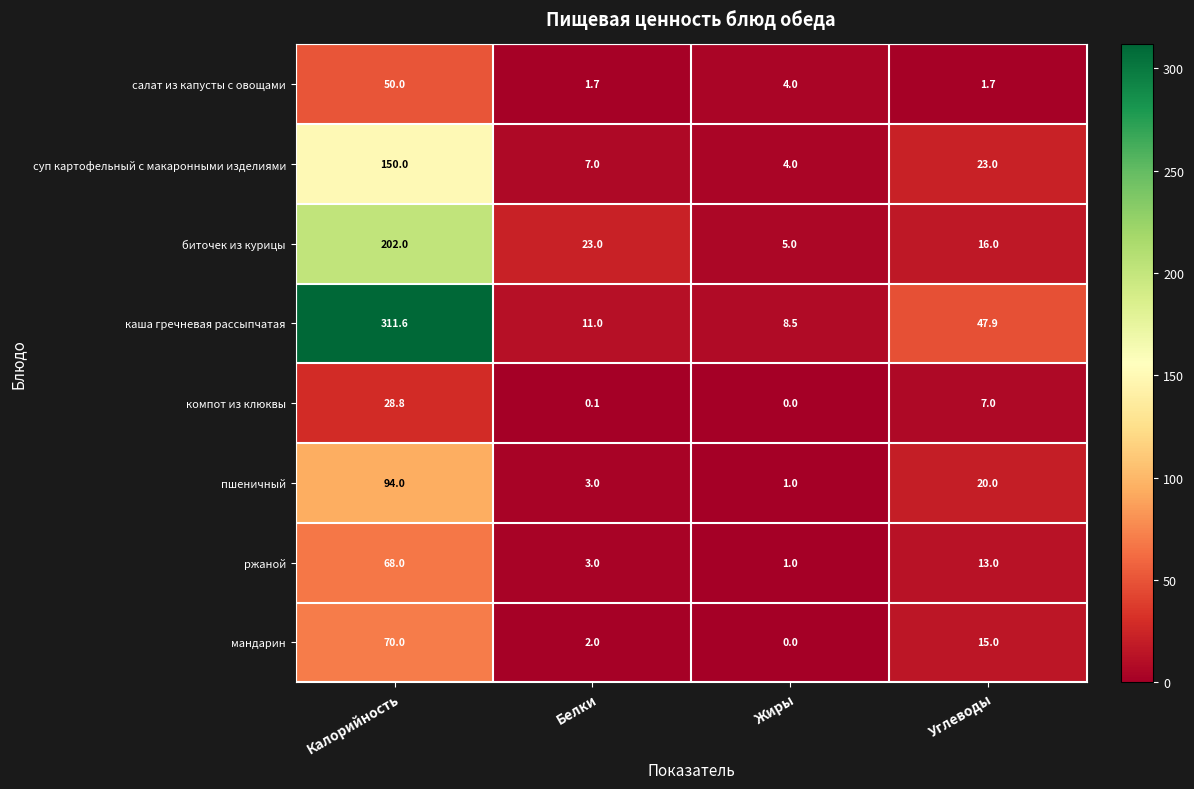

At which category is the sum across all series the highest?

Калорийность